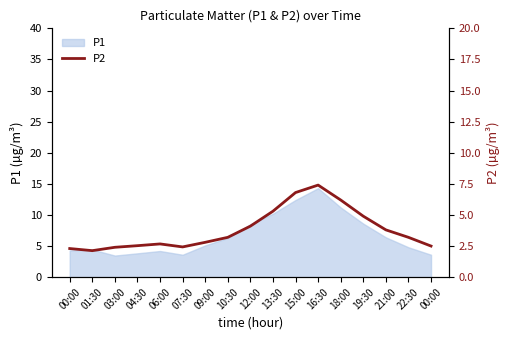

Reading left to right, extract all data points from this chart.

00:00=2.3	01:30=2.1	03:00=2.4	04:30=2.5	06:00=2.7	07:30=2.4	09:00=2.8	10:30=3.2	12:00=4.1	13:30=5.3	15:00=6.8	16:30=7.4	18:00=6.2	19:30=4.9	21:00=3.8	22:30=3.2	00:00=2.5